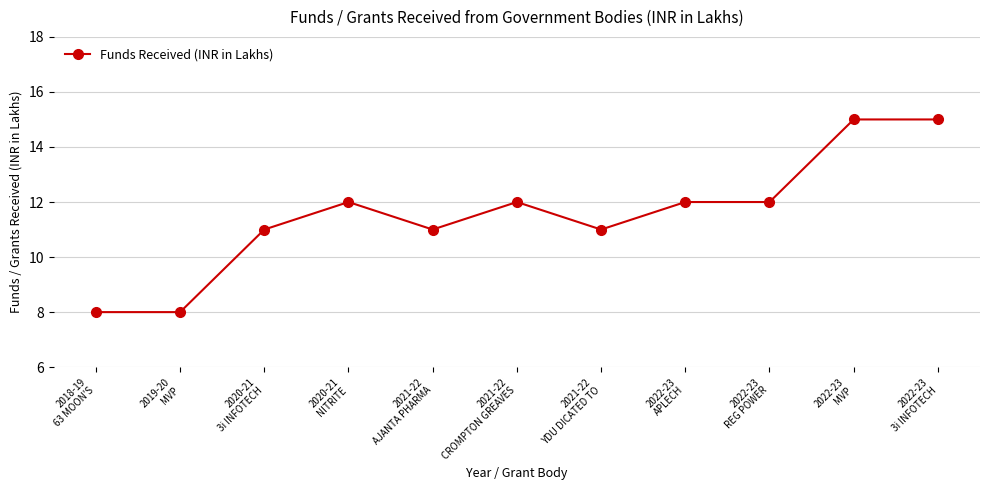

True or false: there are more than 0 points higher than both neighbors.

True